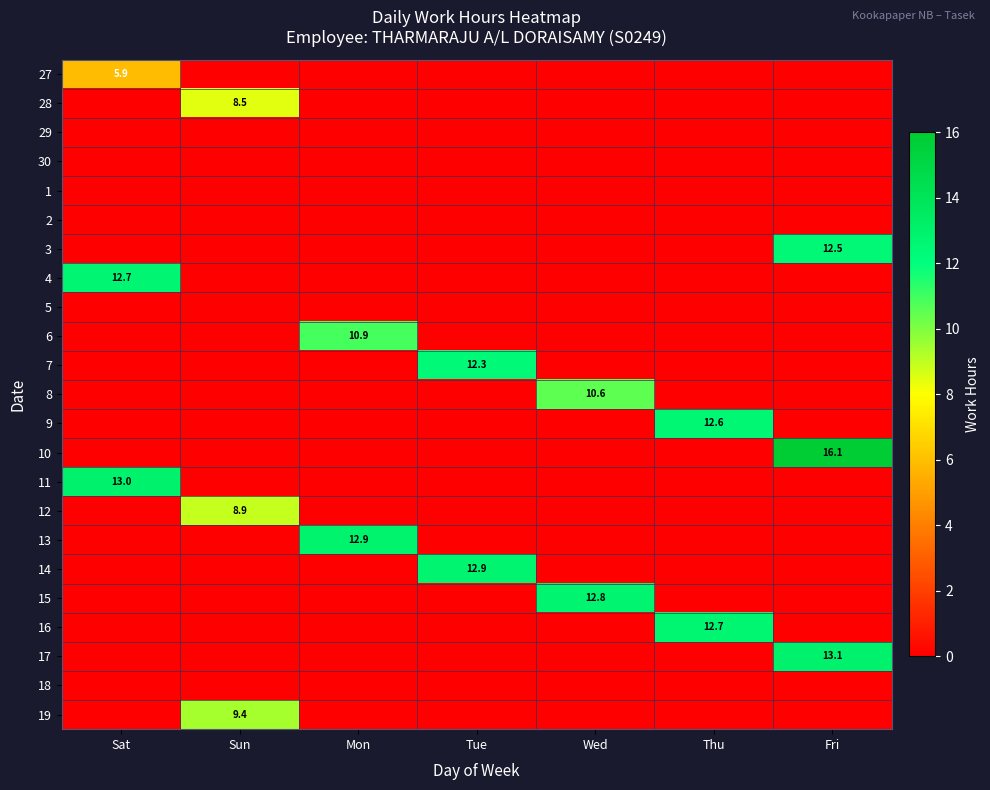

The 7 series shows 17.2 at Tue. True or false?

False